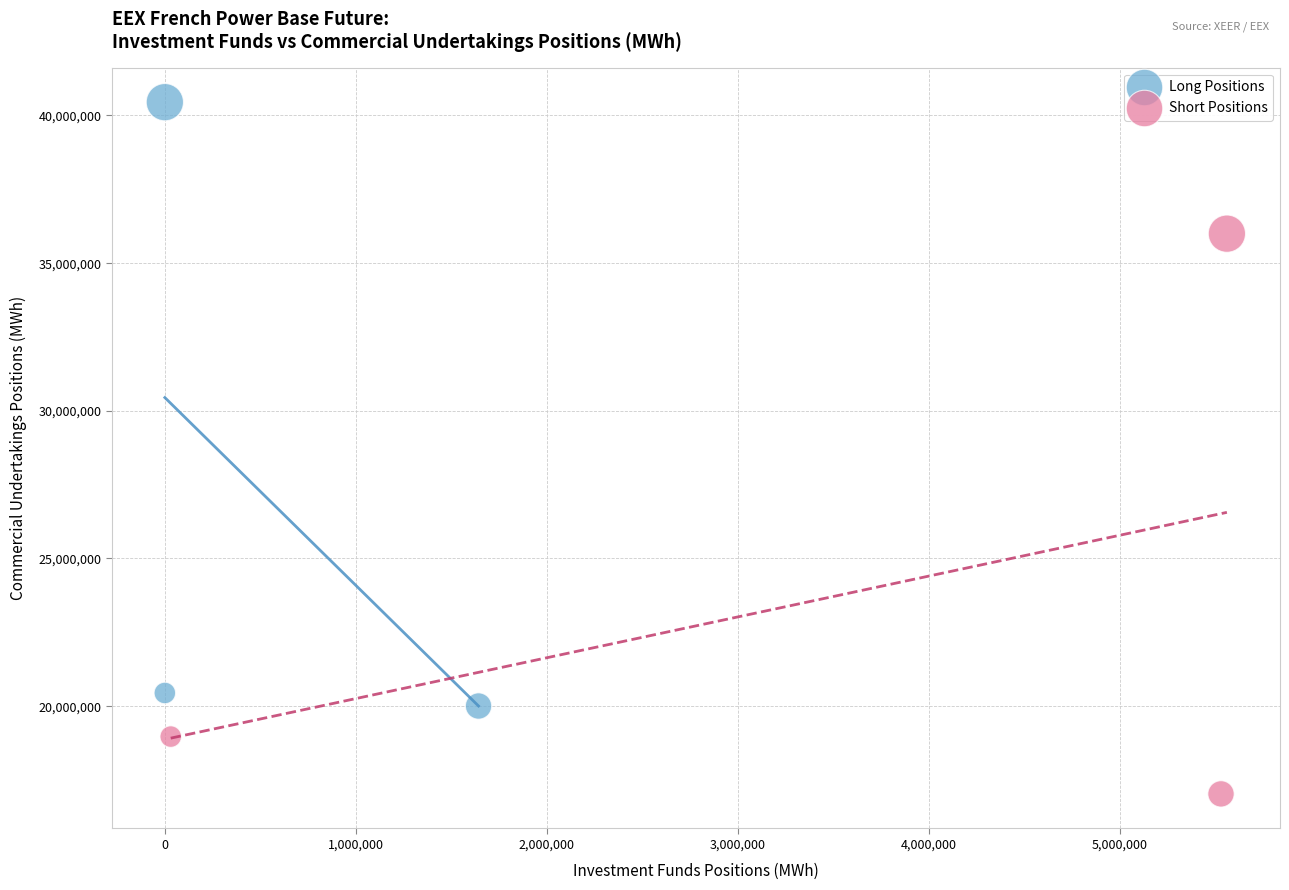

Which series reaches the minimum Y coordinate?

Short Positions